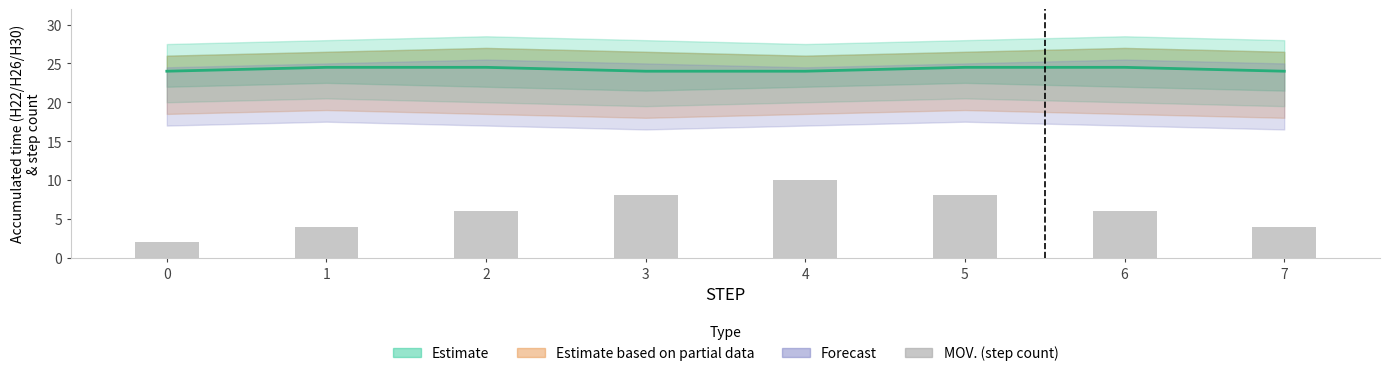

List the labels in order of value, smallest first.

0, 1, 7, 2, 6, 3, 5, 4